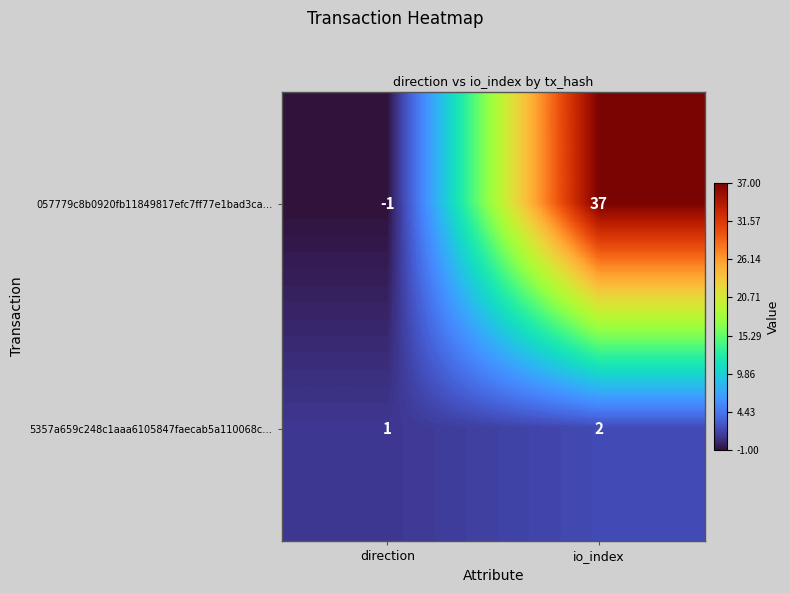

Reading left to right, what are all the values shown in this chart?

057779c8b0920fb11849817efc7ff77e1bad3ca…: -1	37
5357a659c248c1aaa6105847faecab5a110068c…: 1	2